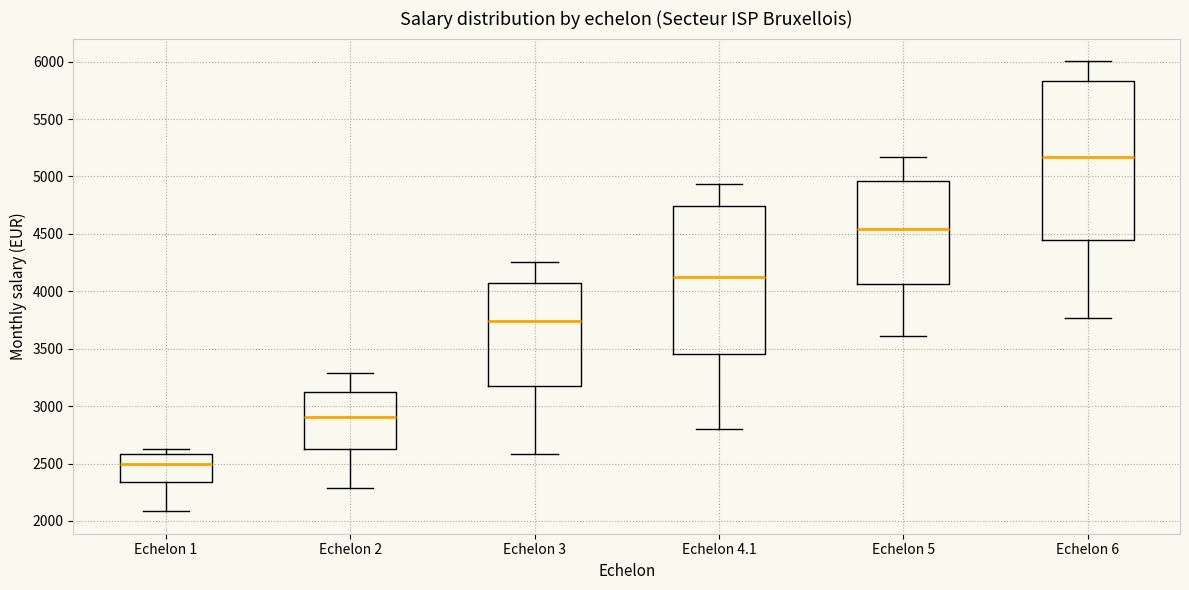

Which box is the tallest, from its lower edge to its upper edge?

Echelon 6